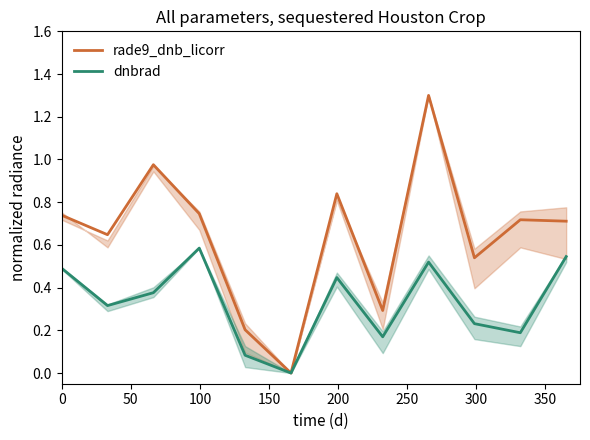

How many interior local valleys does the dnbrad series have?

4